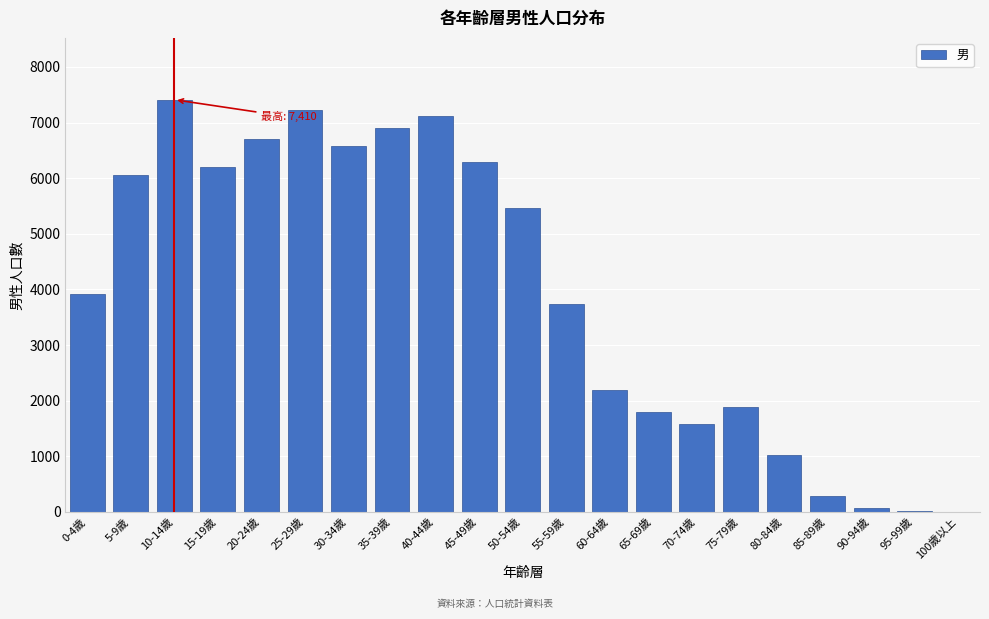

What is the sum of all values?

82436